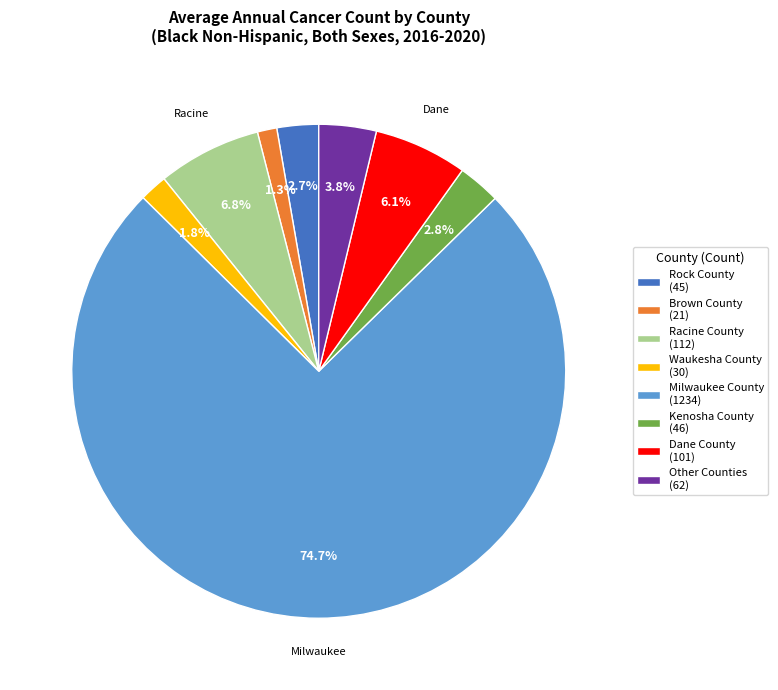

Which category accounts for the majority?

Milwaukee County (1234)